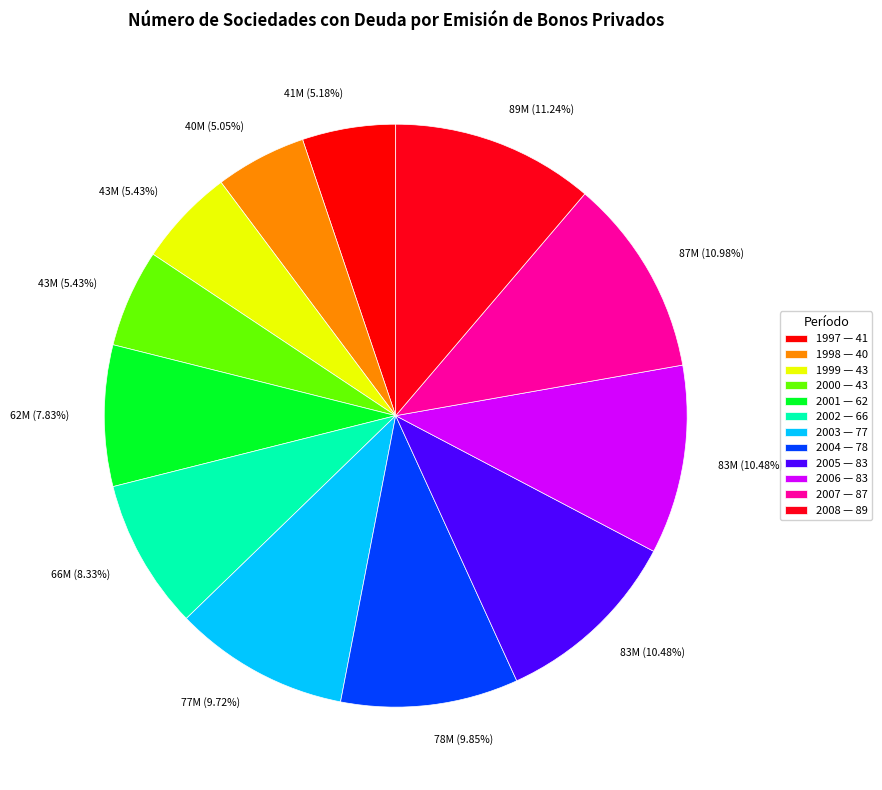

What portion of the pie excludes 2000?

94.6%